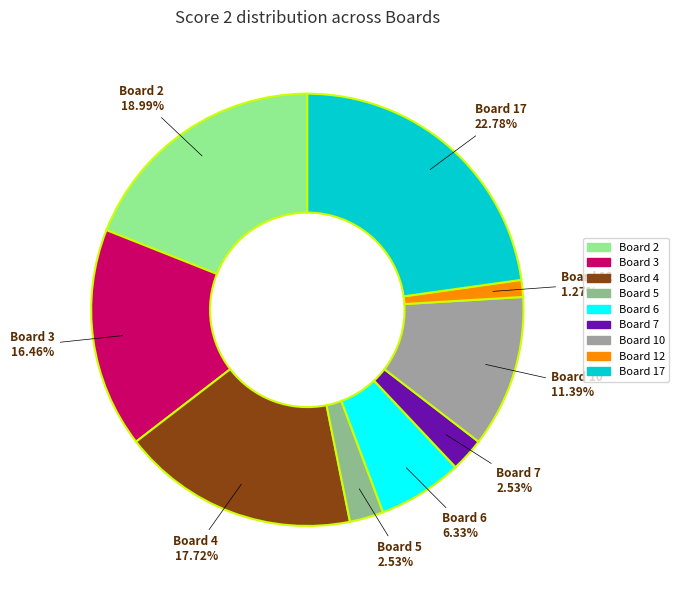

Do Board 5 and Board 7 together represent more than half of the pie?

No